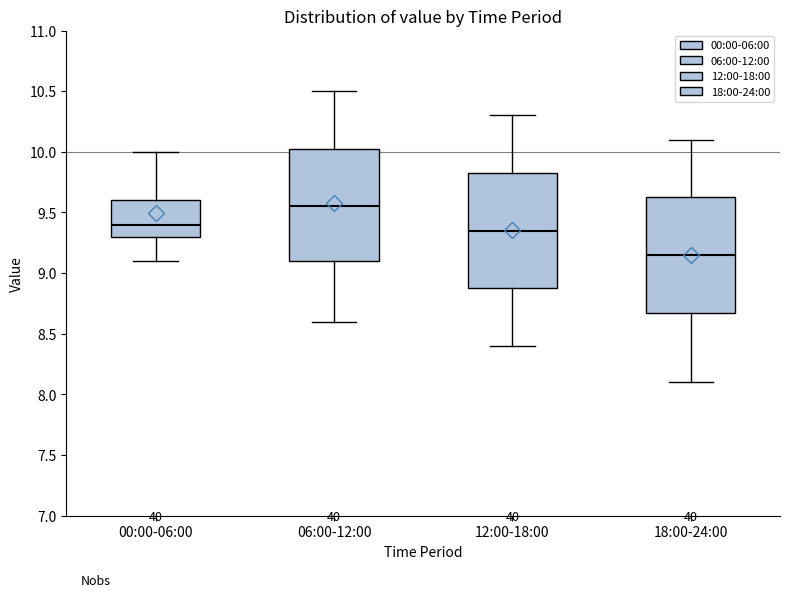

Reading left to right, transcribe this box plot: for each box, give where its median line is, the range the box spans, and where its two whiskers end, as read against the y-axis. The values are not printed on the chart, so give them approximately, as read against the axis.

00:00-06:00: median 9.40, box 9.30 to 9.60, whiskers 9.10 to 10.00
06:00-12:00: median 9.55, box 9.10 to 10.05, whiskers 8.60 to 10.50
12:00-18:00: median 9.35, box 8.90 to 9.85, whiskers 8.40 to 10.30
18:00-24:00: median 9.15, box 8.70 to 9.65, whiskers 8.10 to 10.10